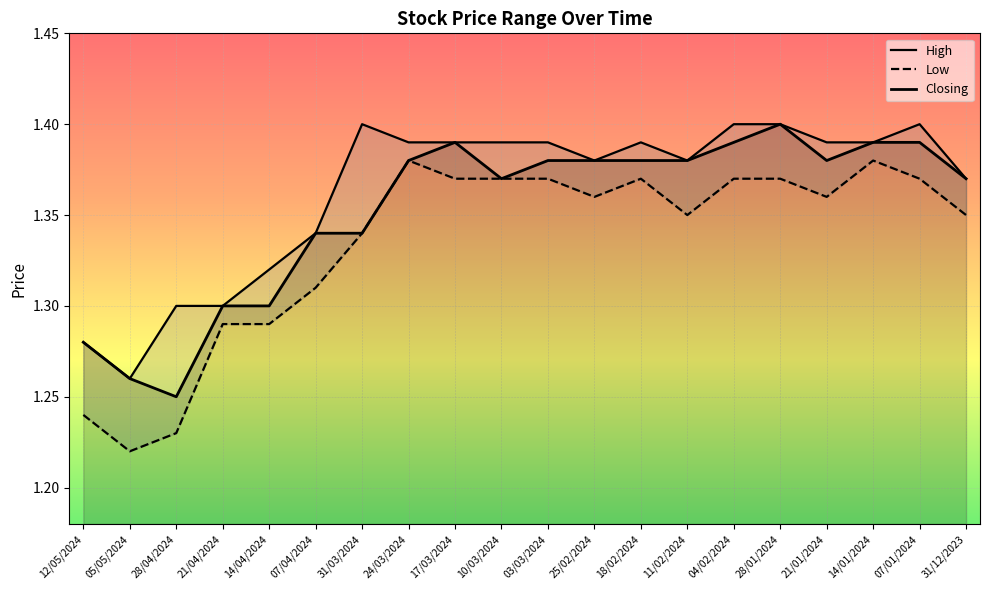

What is the sum of the Closing values at 04/02/2024 and 12/05/2024?

2.7